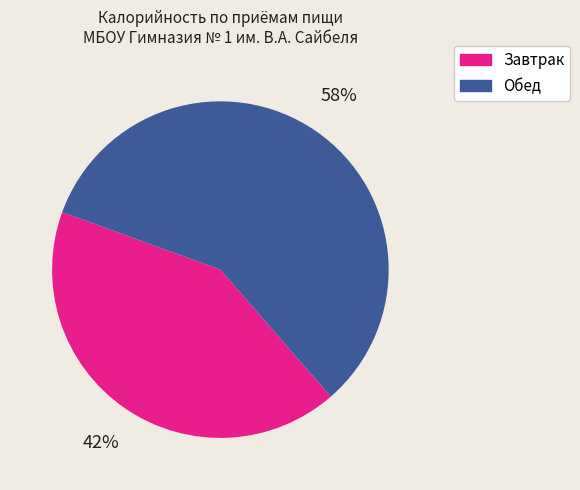

What percentage is the Завтрак slice, to the nearest percent?

42%